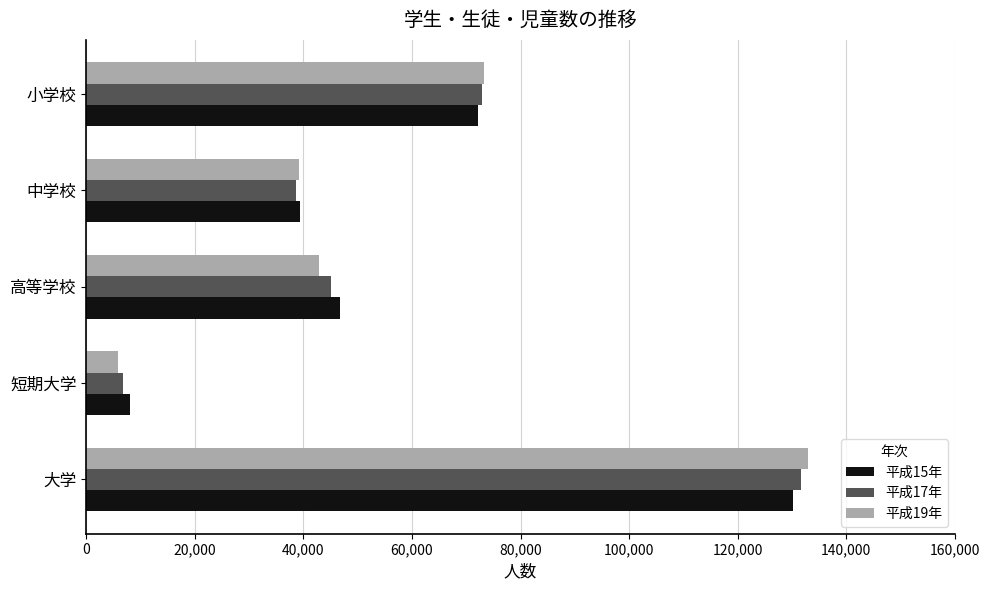

Which series has the largest range (max minus min)?

平成19年